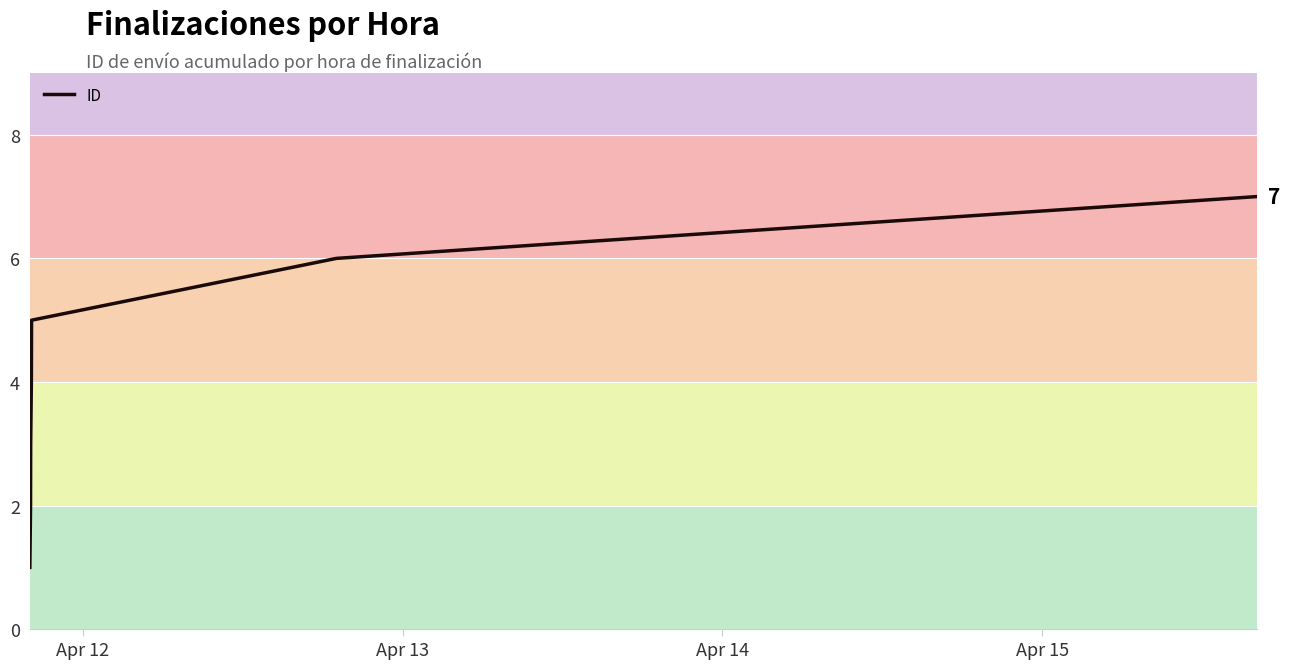

What is the average value?

4